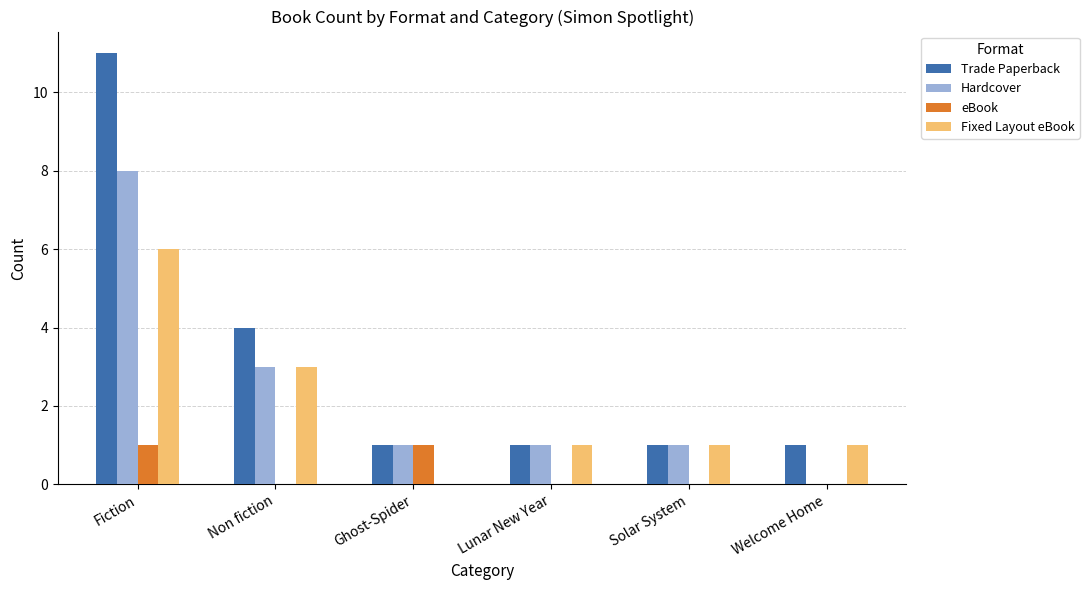

Which series has the widest spread of values?

Trade Paperback